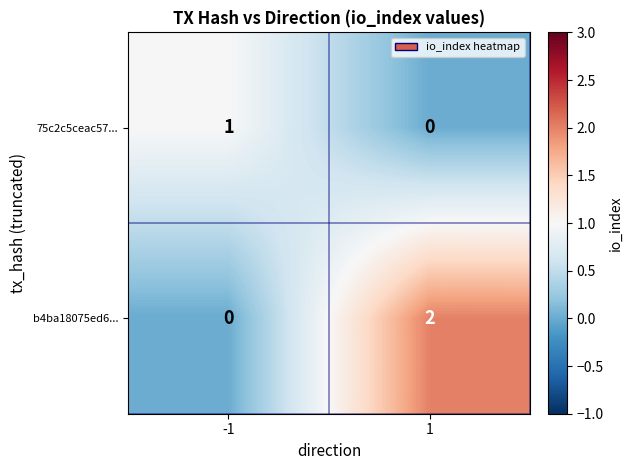

Which series has the widest spread of values?

b4ba18075ed6...